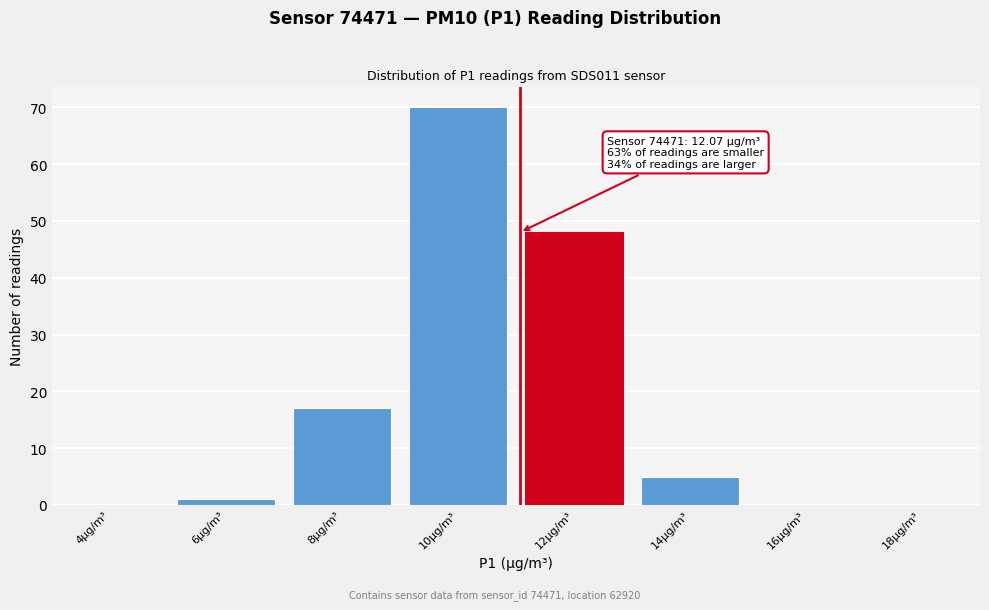

Reading left to right, extract all data points from this chart.

4µg/m³=0	6µg/m³=1	8µg/m³=17	10µg/m³=70	12µg/m³=48	14µg/m³=5	16µg/m³=0	18µg/m³=0